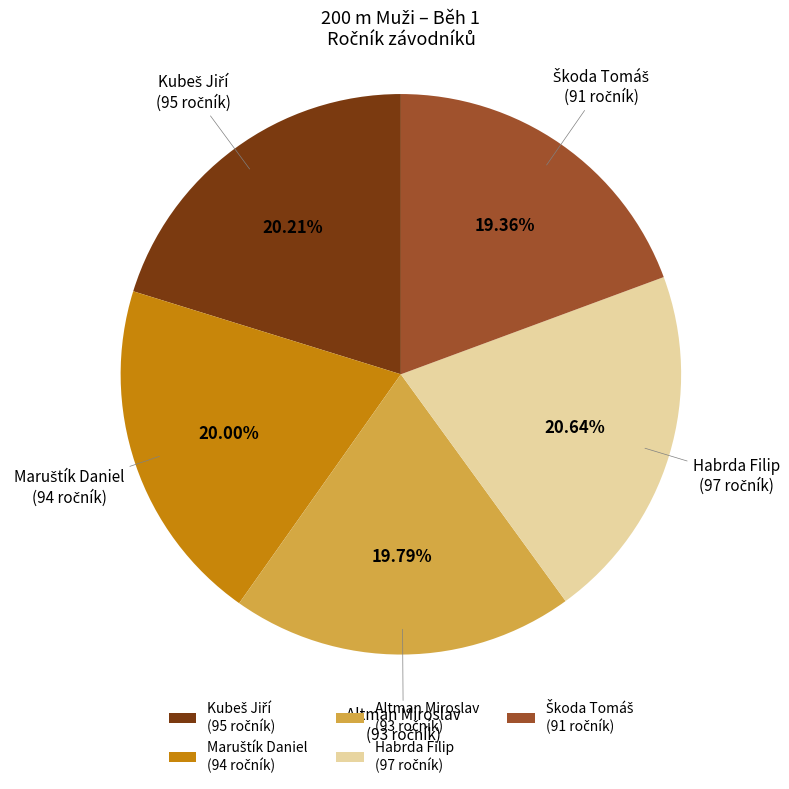

How many segments does this pie chart have?

5